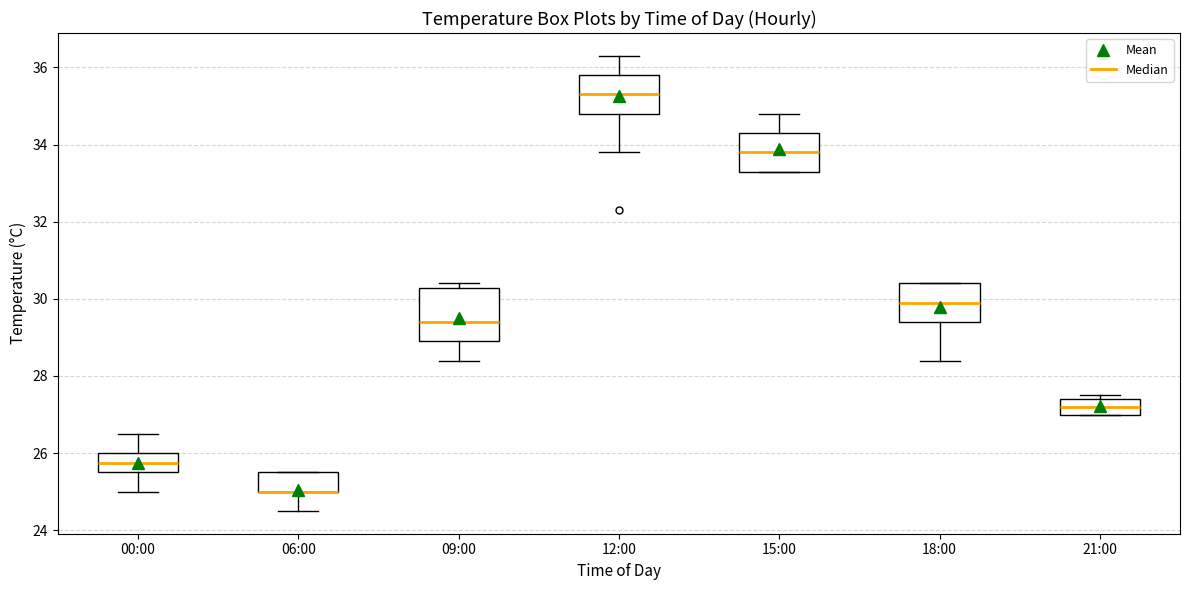

Comparing the boxes themselves (not the whiskers), which one is the tallest?

09:00